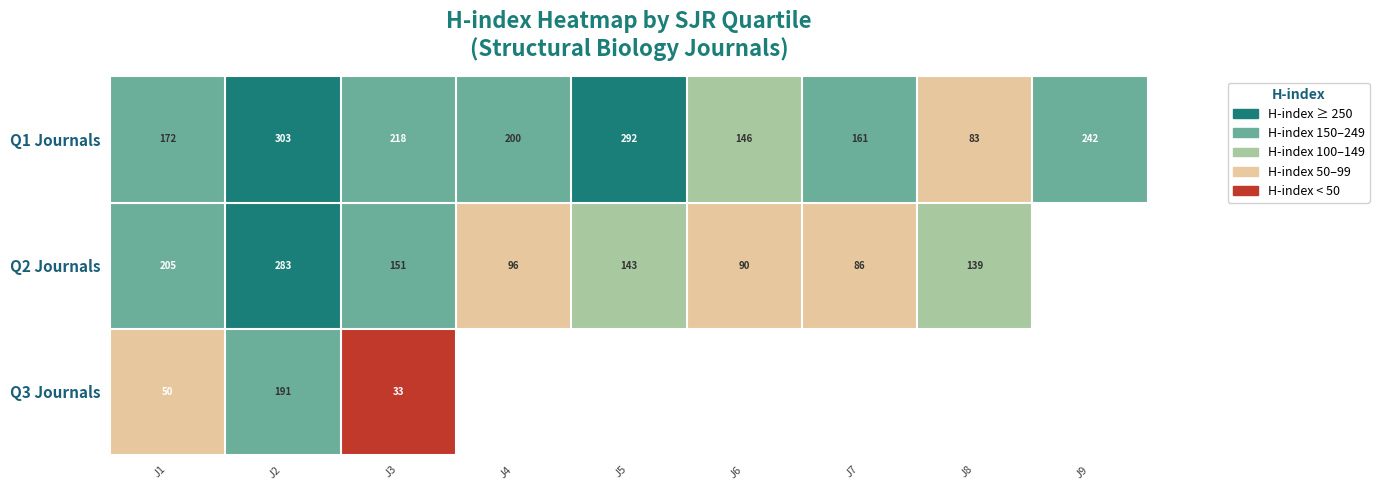

Is the value of Q3 Journals at J3 greater than the value of Q1 Journals at J9?

No